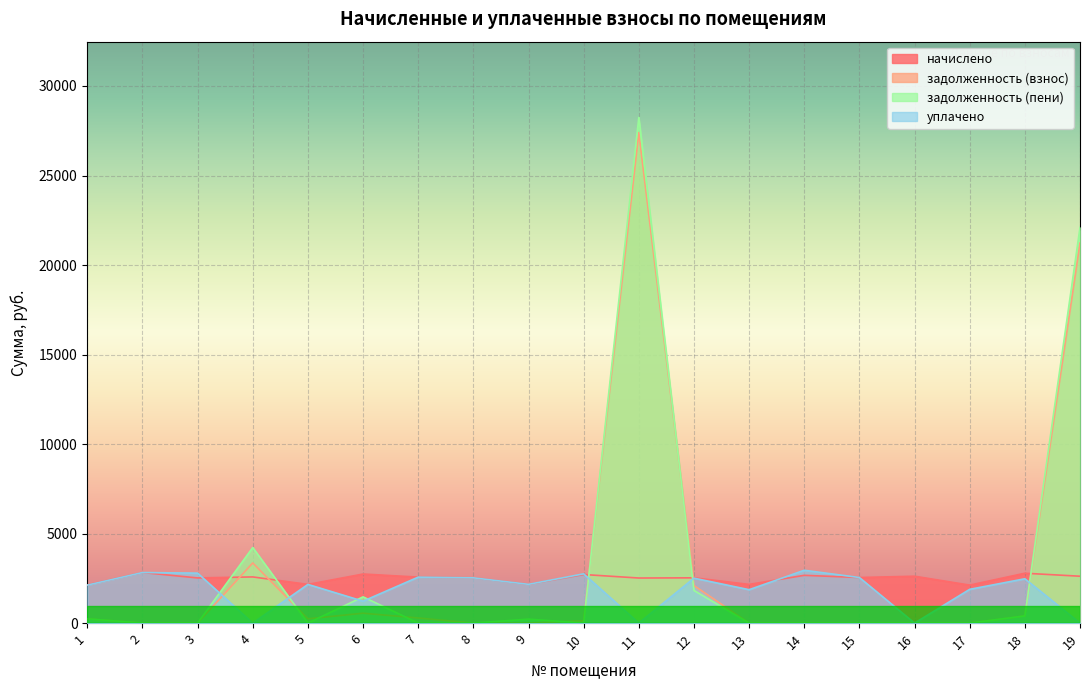

Read the начислено value at 13.

2159.5